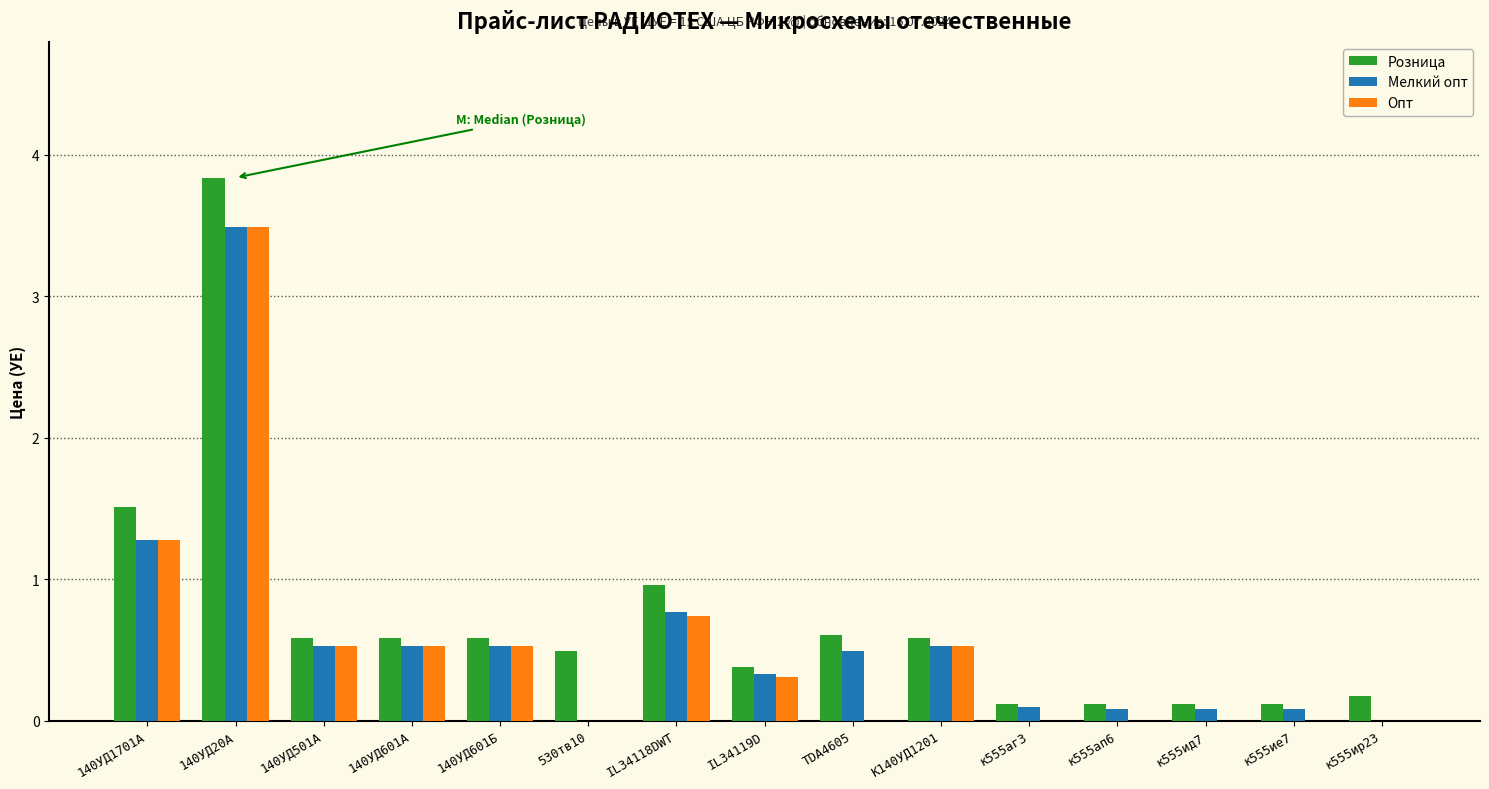

What is the sum of the Мелкий опт values at К140УД1201 and 140УД1701А?

1.8